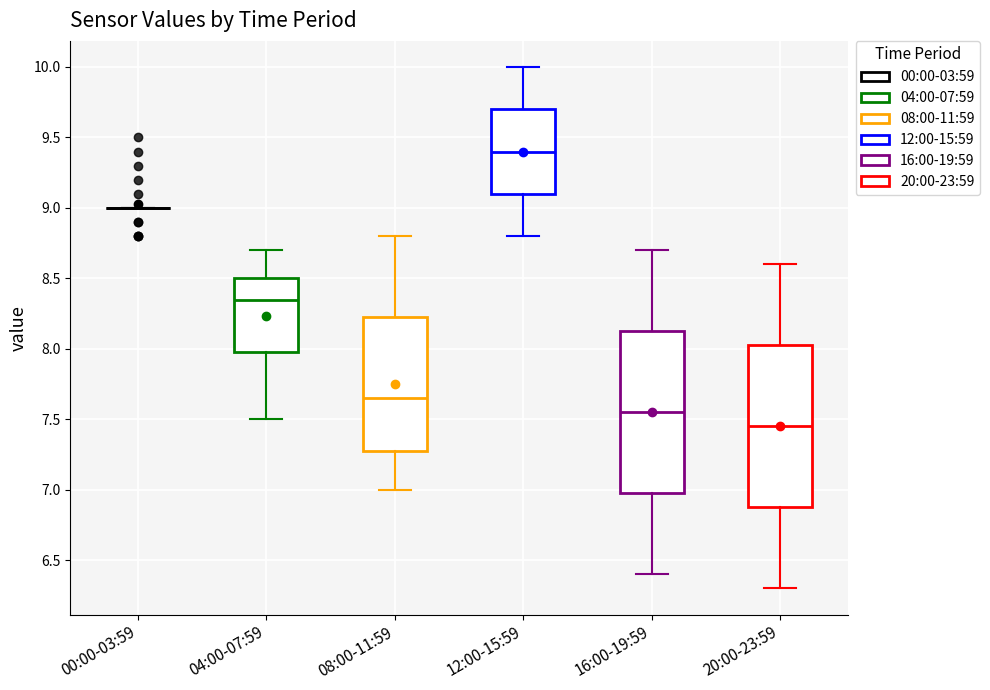

Where does the upper whisker of the box for 12:00-15:59 end on the y-axis? The values are not printed on the chart, so give them approximately, as read against the axis.

10.00